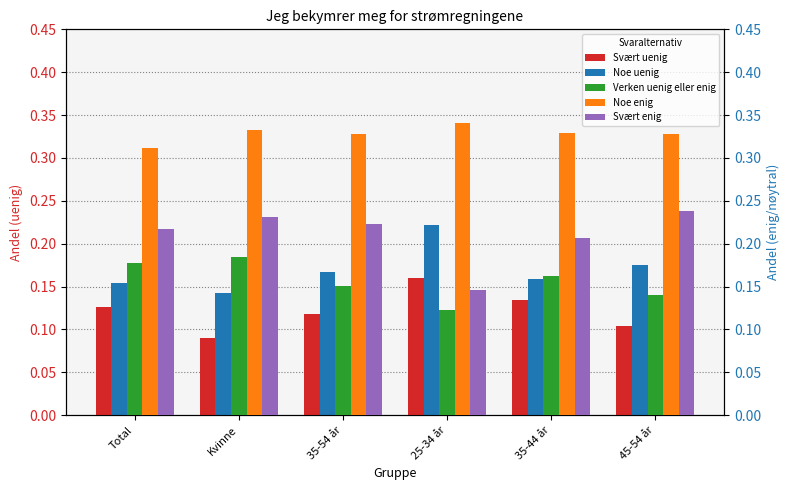

Which label corresponds to the smallest value in the chart?

Kvinne